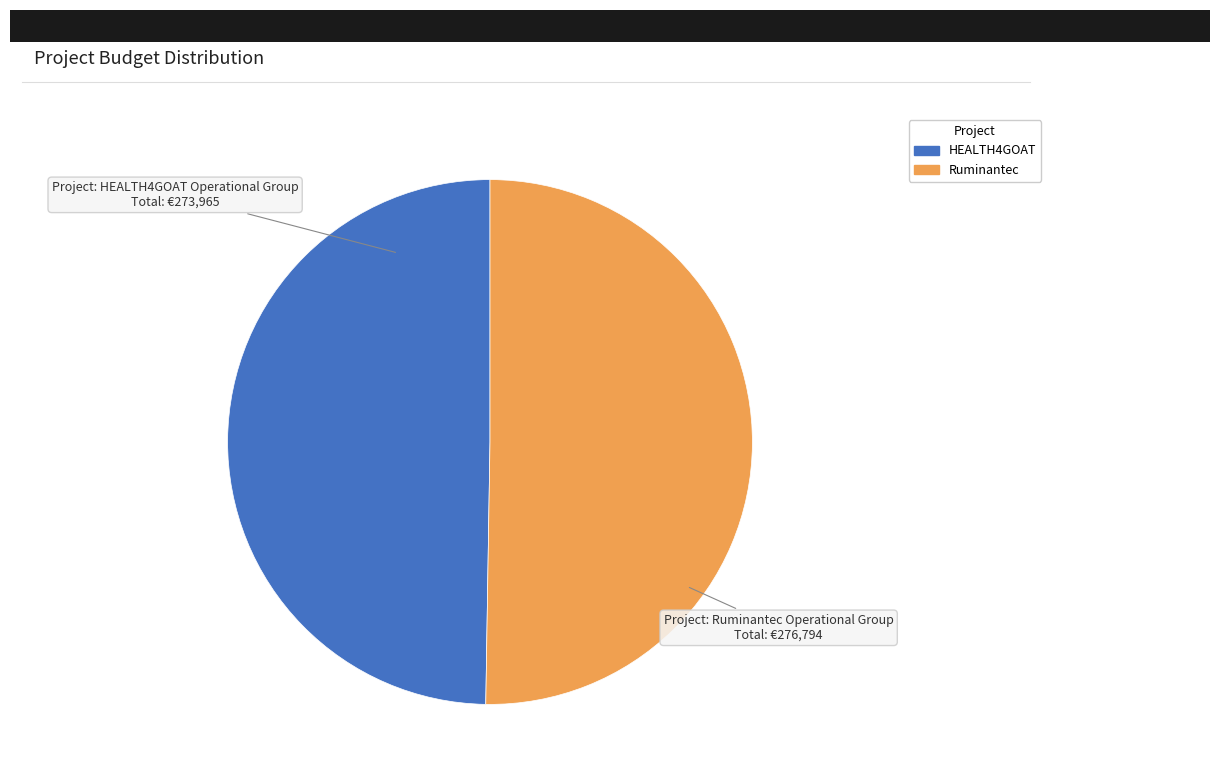

Does any single category account for the majority?

Yes